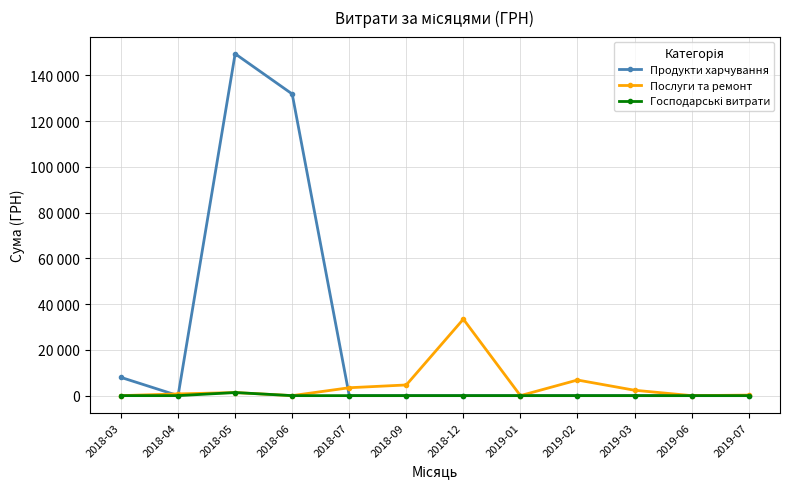

Rank the series by their maximum value, from highest to lowest.

Продукти харчування, Послуги та ремонт, Господарські витрати